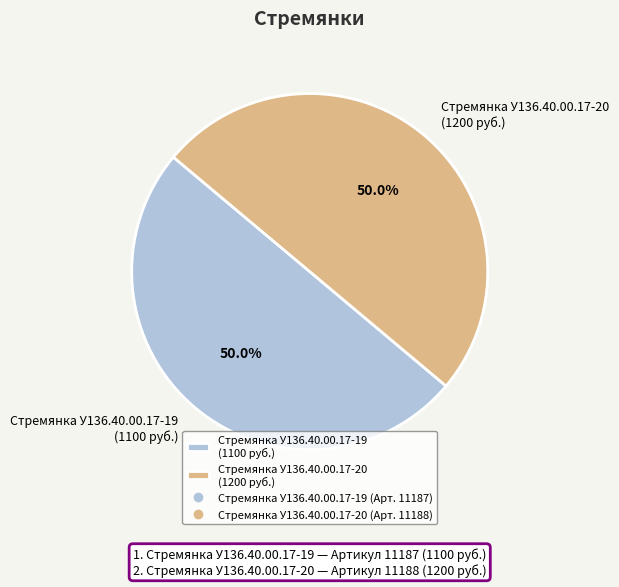

How many slices are in this pie chart?

2